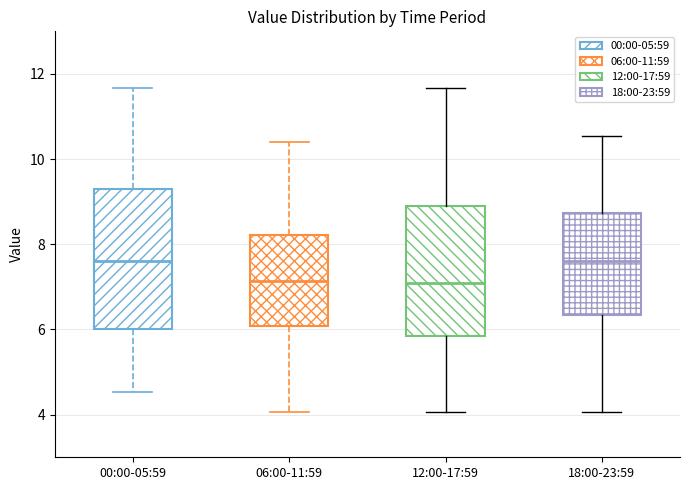

Where is the lower edge of the box for 12:00-17:59 on the y-axis? The values are not printed on the chart, so give them approximately, as read against the axis.

5.8